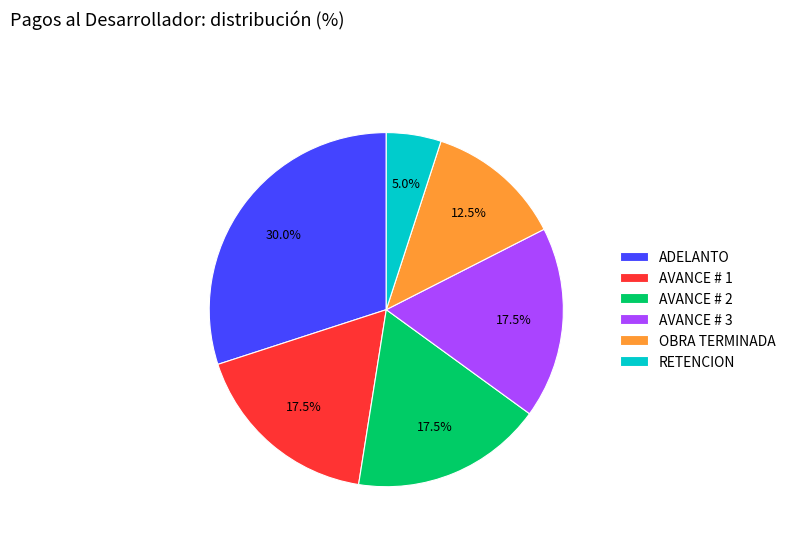

Which has a higher value, AVANCE # 1 or OBRA TERMINADA?

AVANCE # 1